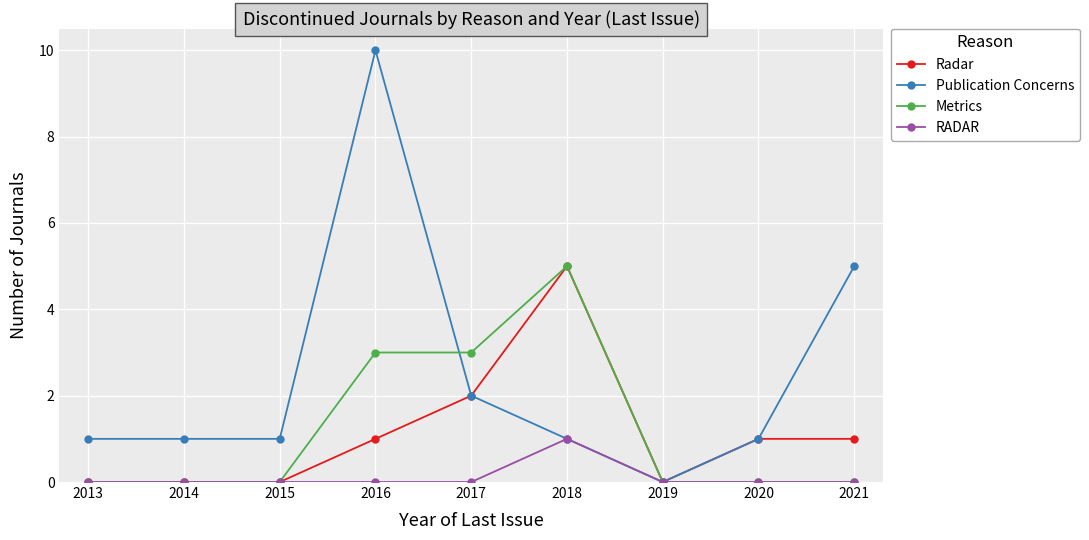

Does the chart have visible grid lines?

Yes